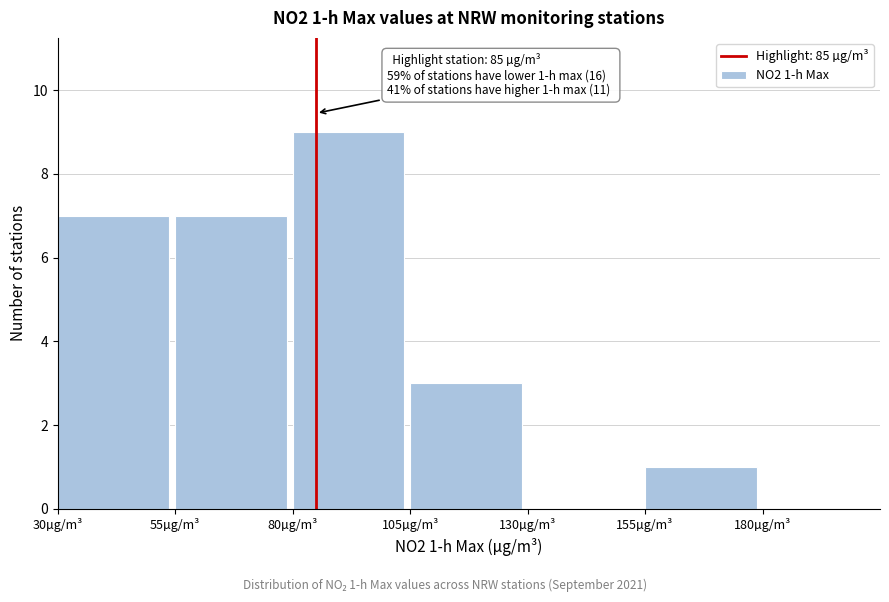

Which range on the x-axis has the tallest bar?

80 to 105